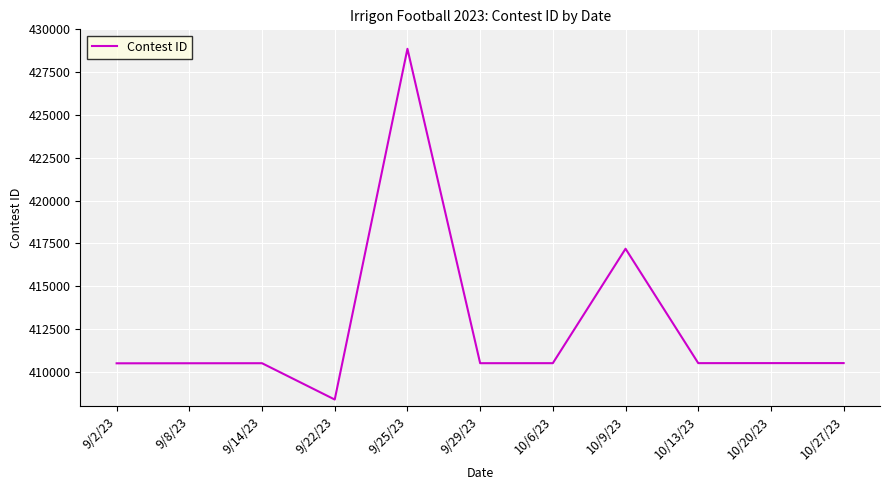

What is the change in value from 9/8/23 to 9/25/23?

+18370